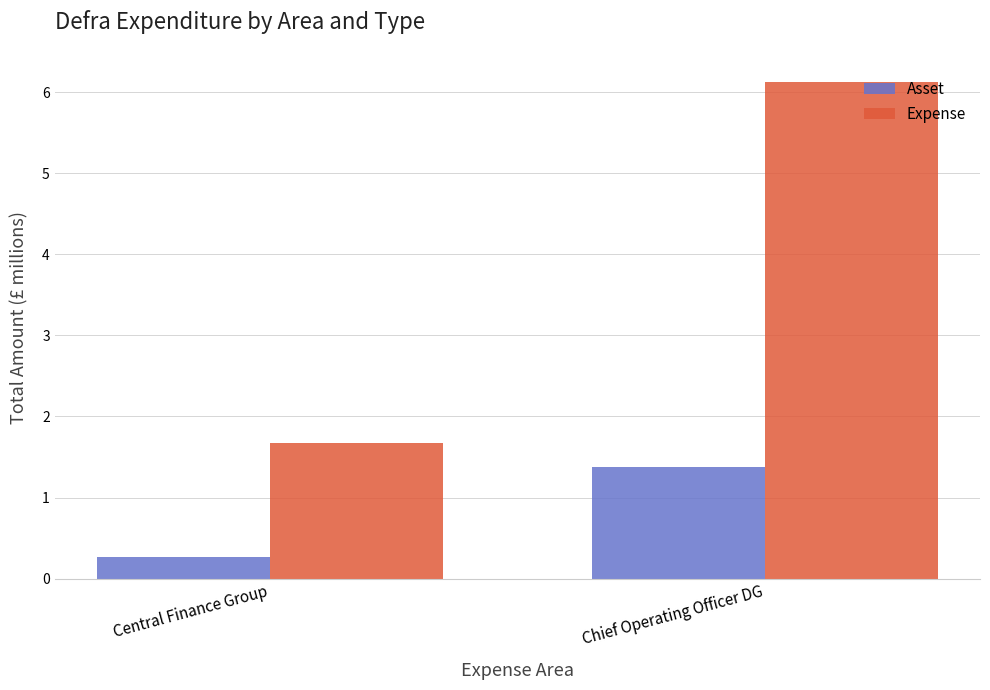

At Chief Operating Officer DG, list the series in order from largest to smallest.

Expense, Asset